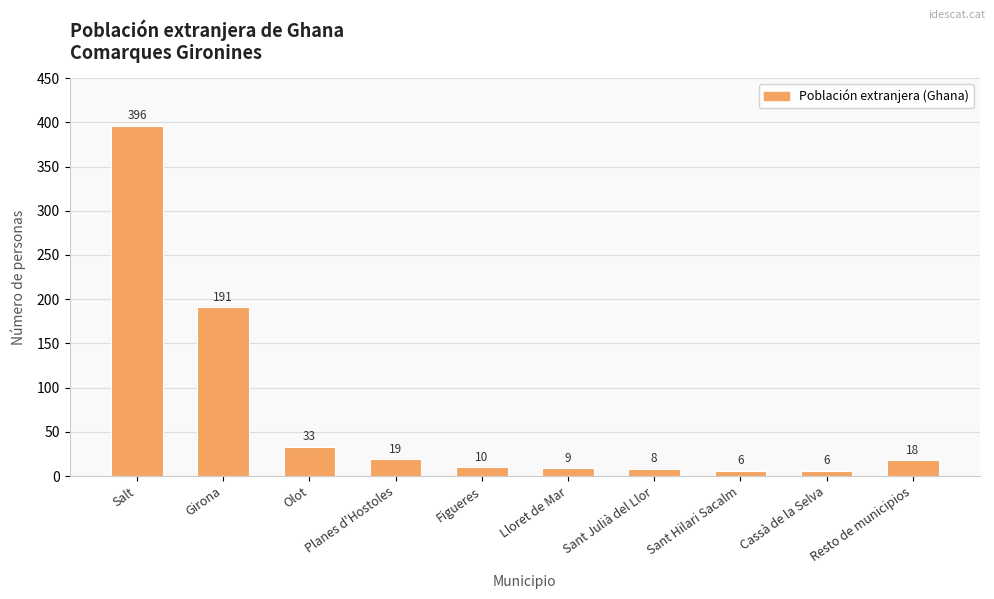

Between Girona and Cassà de la Selva, which is larger?

Girona